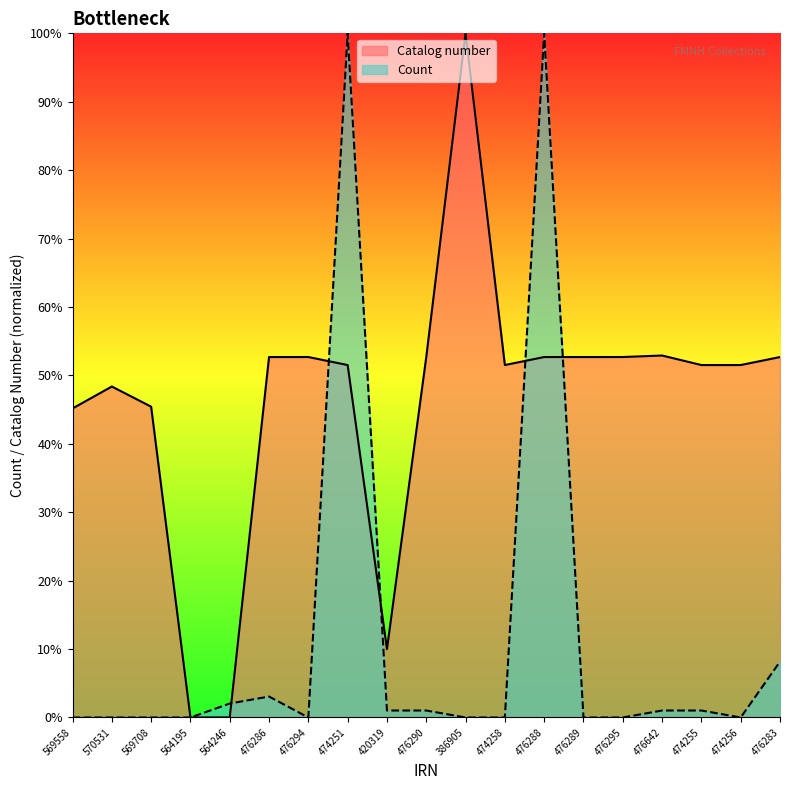

What is the difference between the maximum and minimum values in the Catalog number series?

1.0